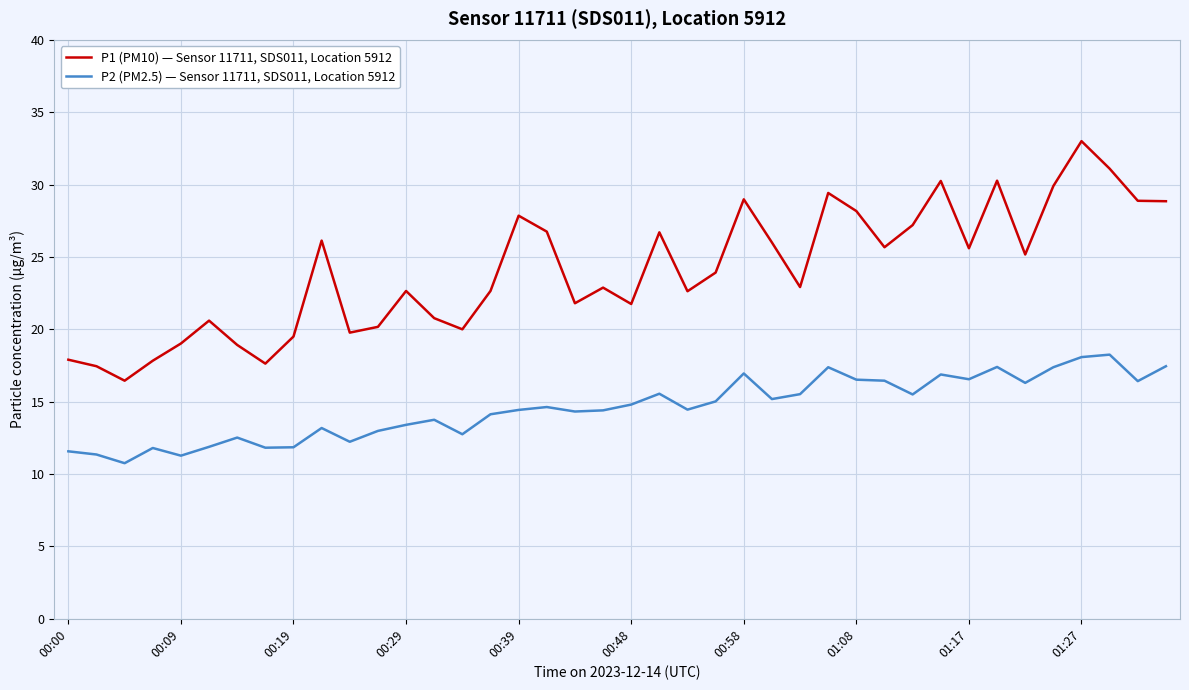

What is the maximum value shown in the chart?

33.0